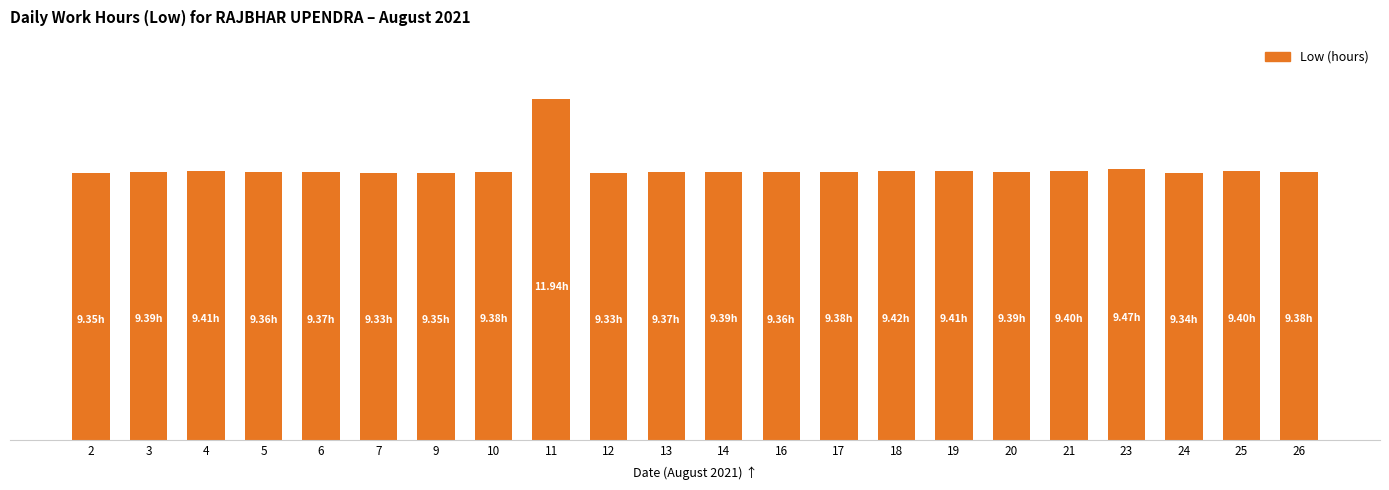

The value at 6 is 13.2. True or false?

False